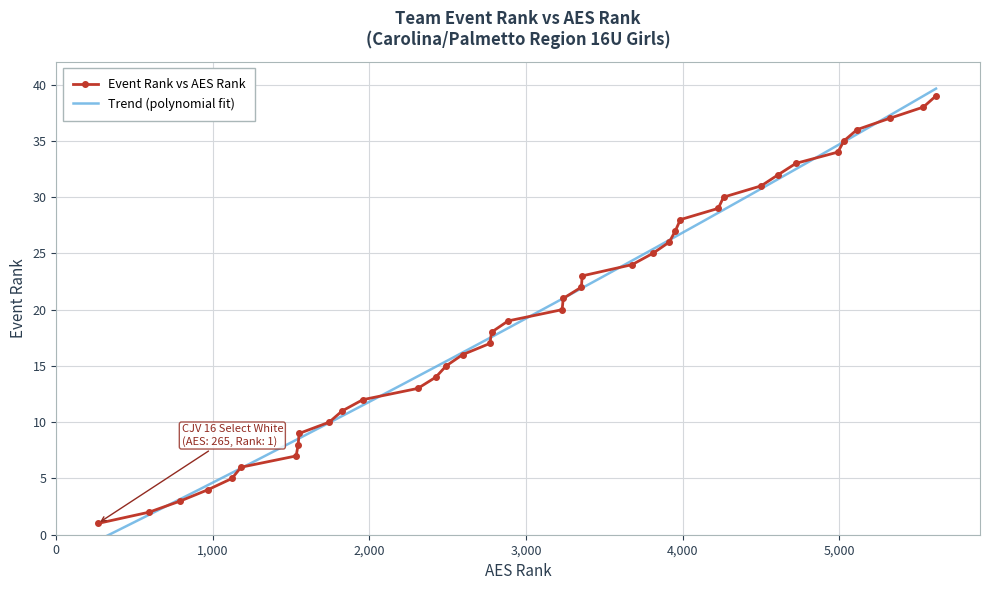

Reading left to right, list all the values displayed in this chart.

1	2	3	4	5	6	7	8	9	10	11	12	13	14	15	16	17	18	19	20	21	22	23	24	25	26	27	28	29	30	31	32	33	34	35	36	37	38	39